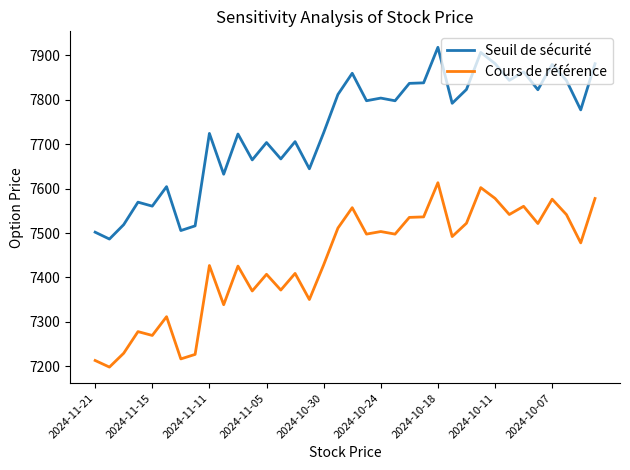

True or false: Cours de référence and Seuil de sécurité intersect in this chart.

False